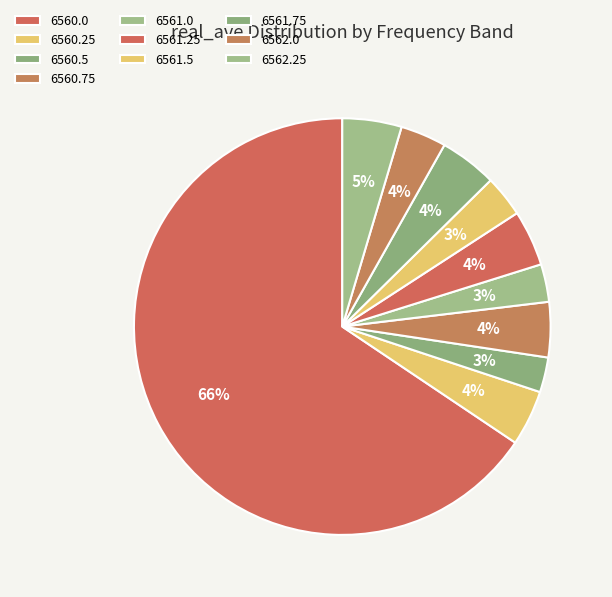

What percentage is the 6560.5 slice, to the nearest percent?

3%